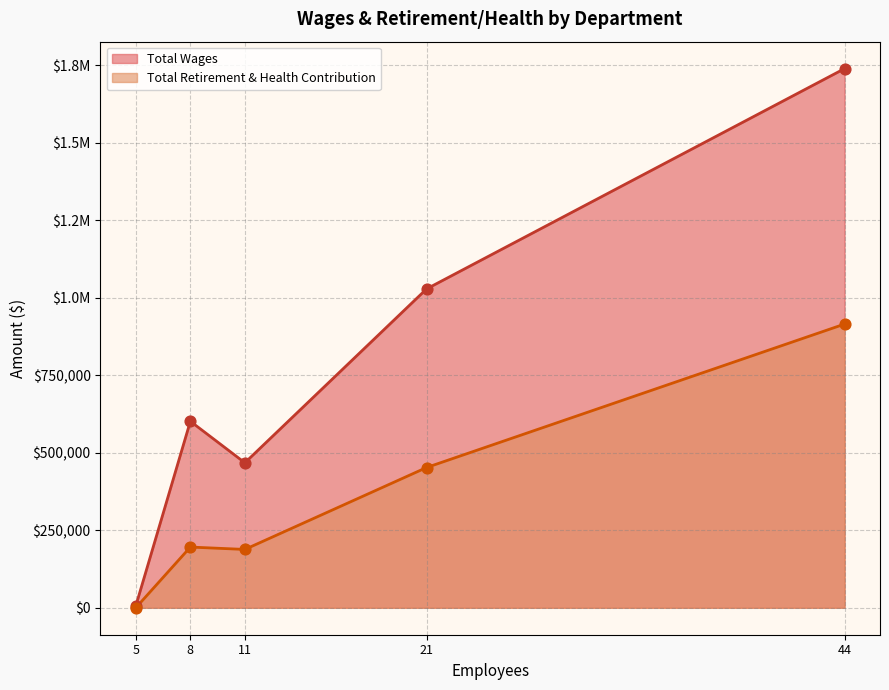

Which series has the largest total across all categories?

Total Wages